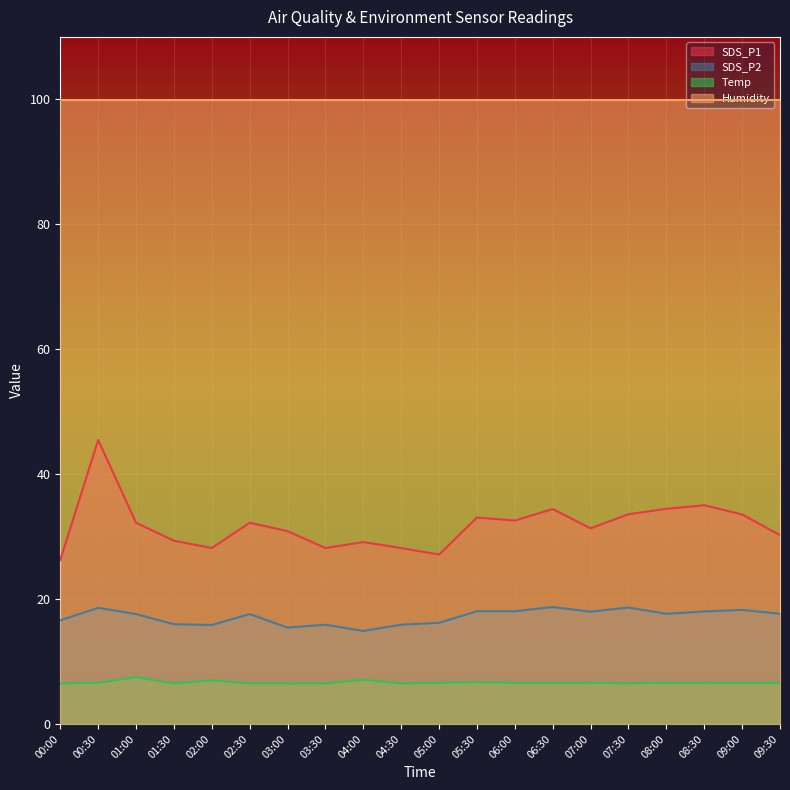

Which category has the lowest value across all series?

00:00